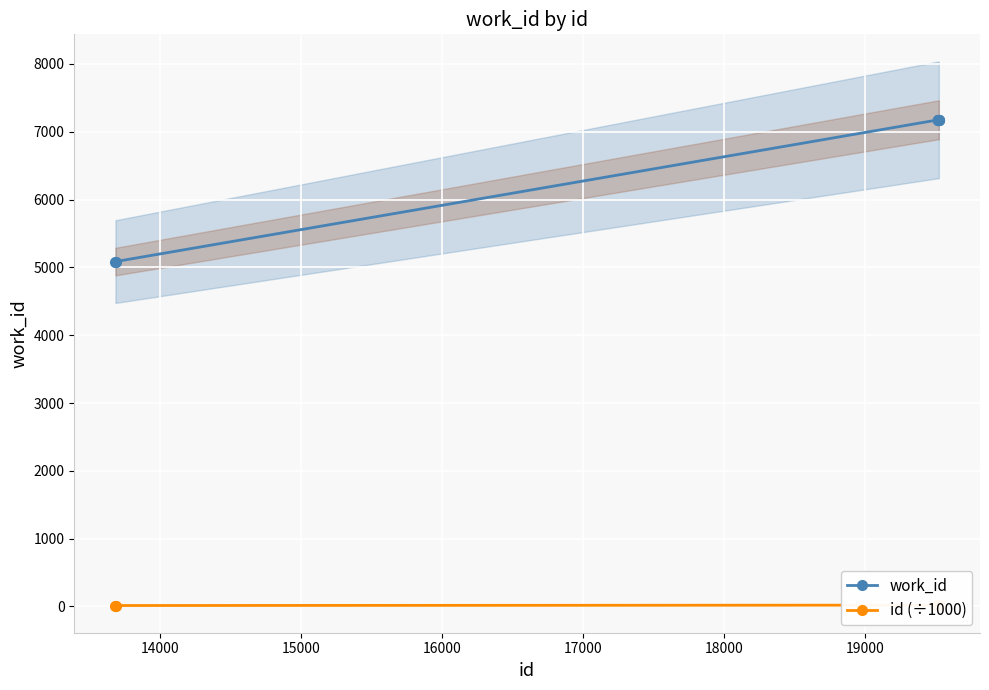

What is the average value of the id (÷1000) series?

18.4